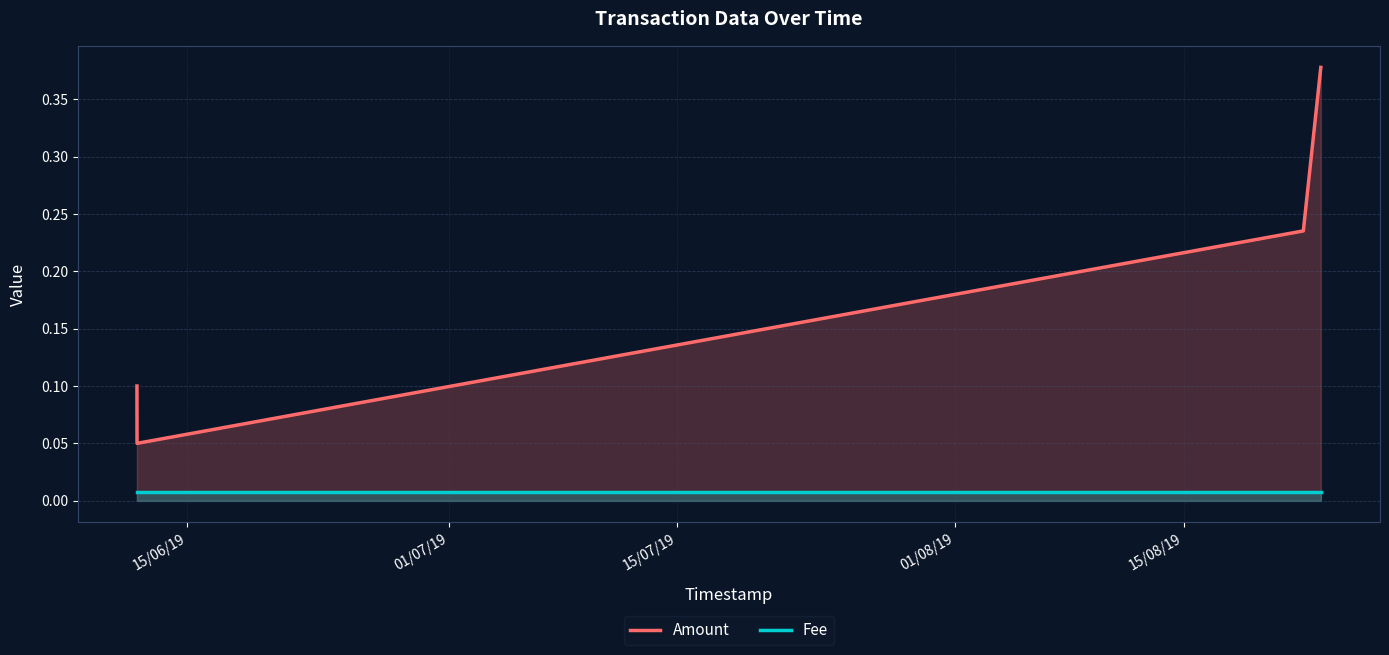

Count the Amount values in the range 0 to 1.

4